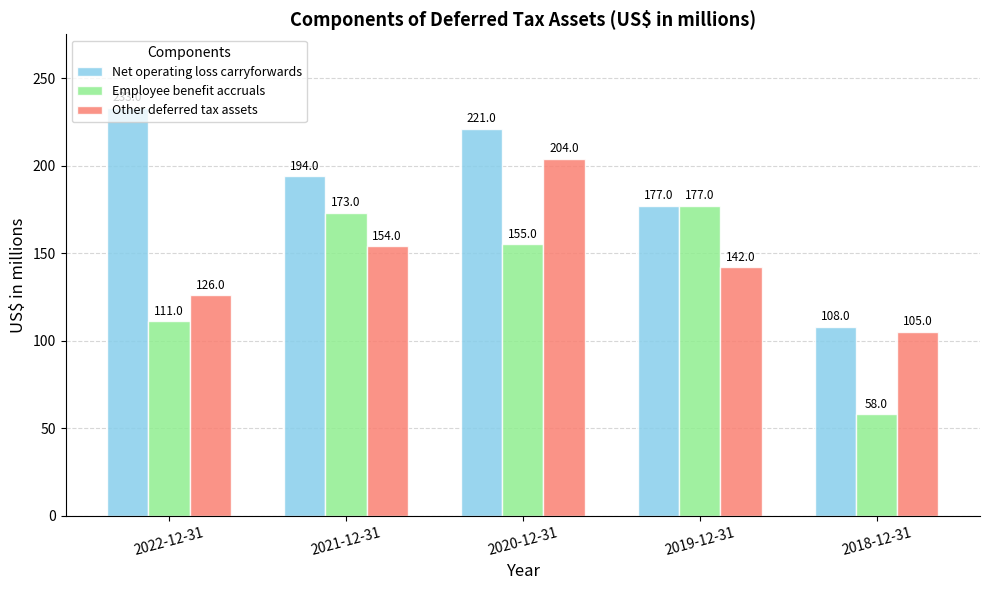

Which category has the lowest value in the Employee benefit accruals series?

2018-12-31